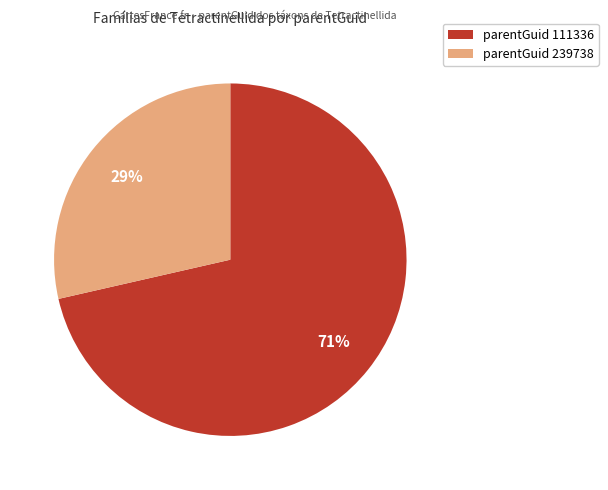

To the nearest percent, what portion does parentGuid 111336 represent?

71%